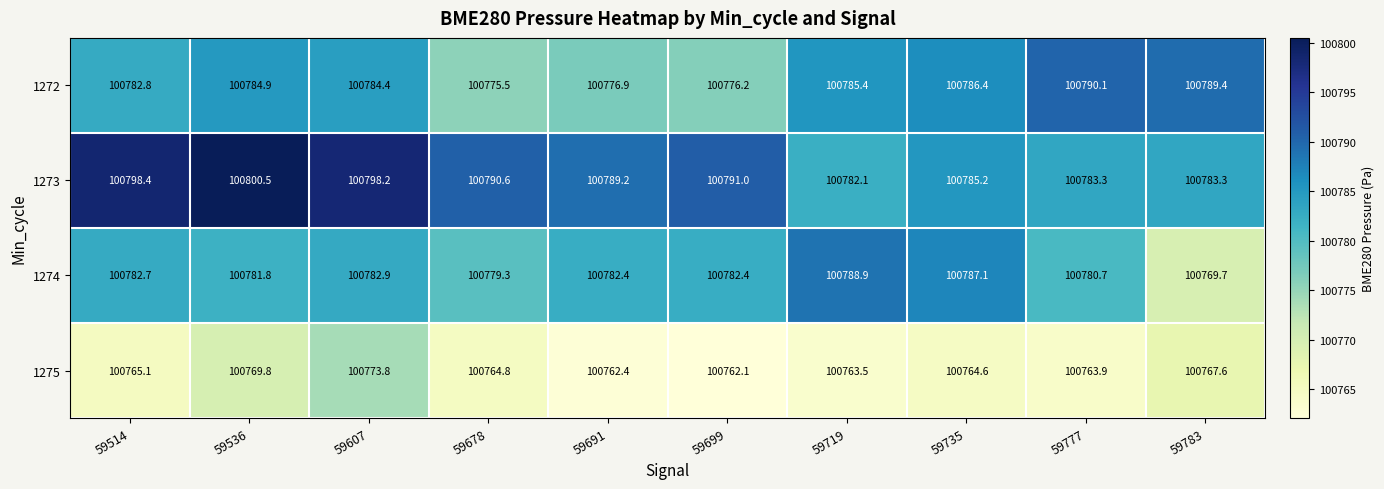

At which label does 1273 reach its minimum?

59719